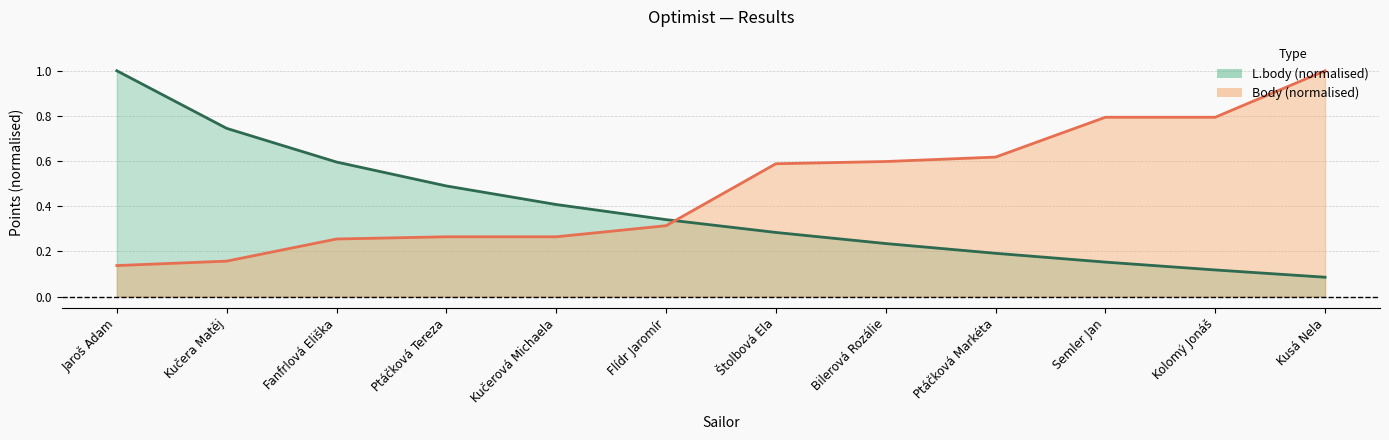

What is the difference between the L.body trend values at Ptáčková Tereza and Jaroš Adam?

0.5